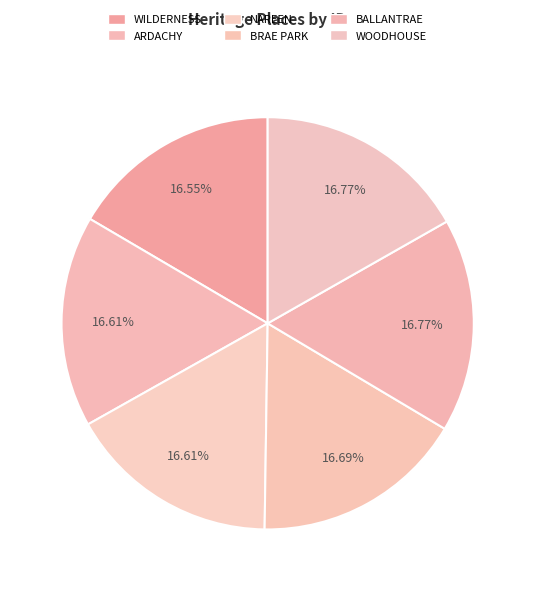

Count the number of slices in the pie.

6